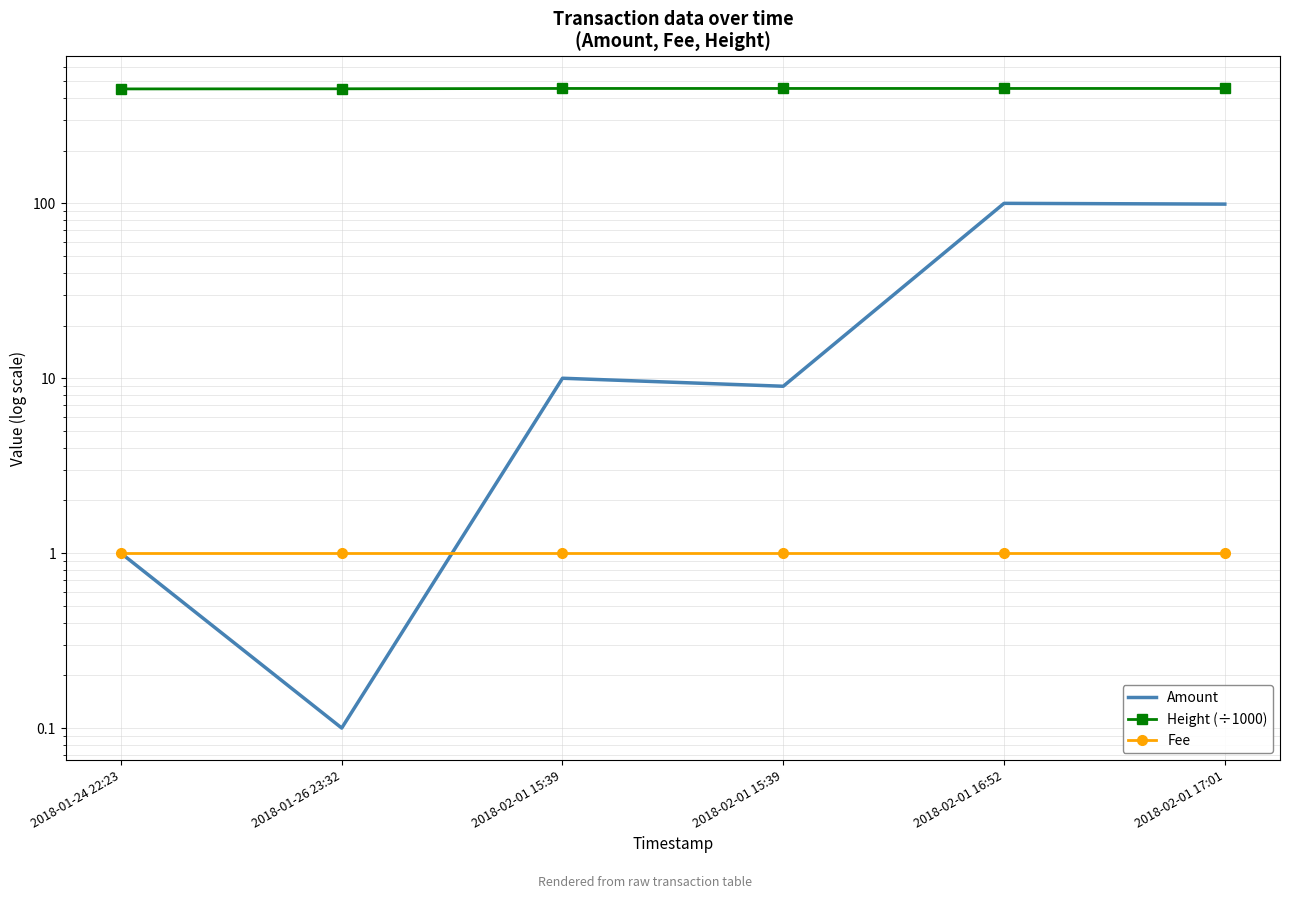

How many interior local valleys does the Amount series have?

2